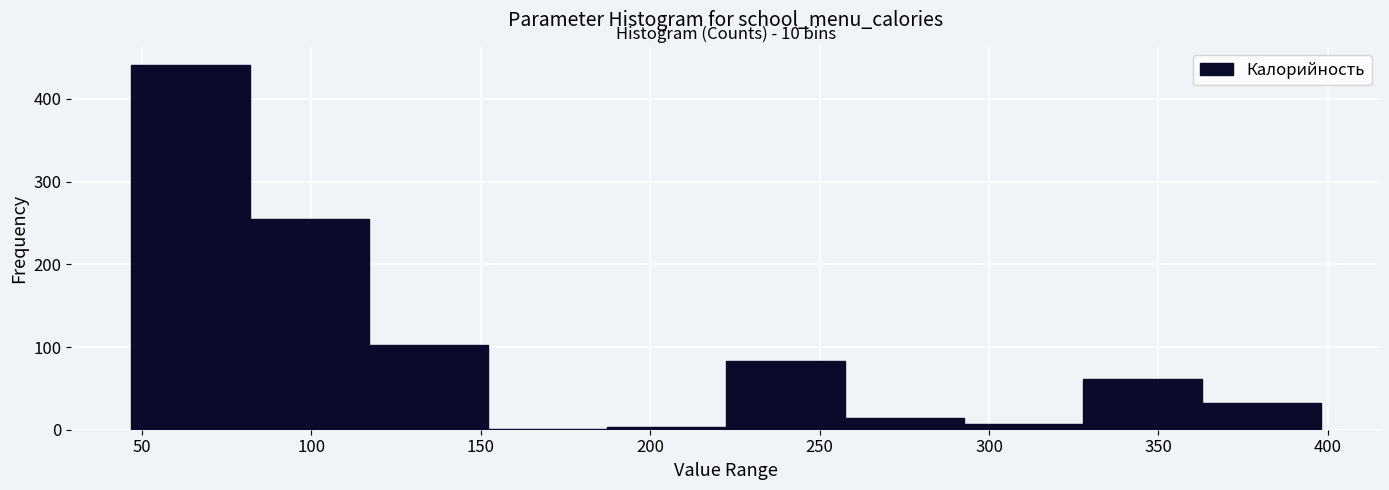

Over which range of the x-axis is the bar tallest?

45 to 80